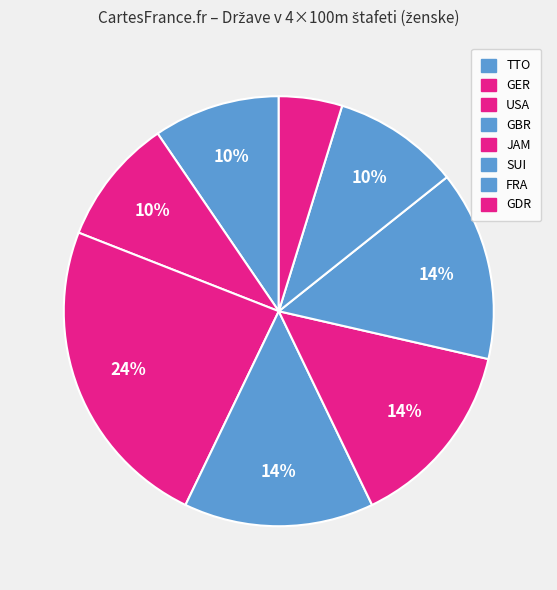

How many segments does this pie chart have?

8